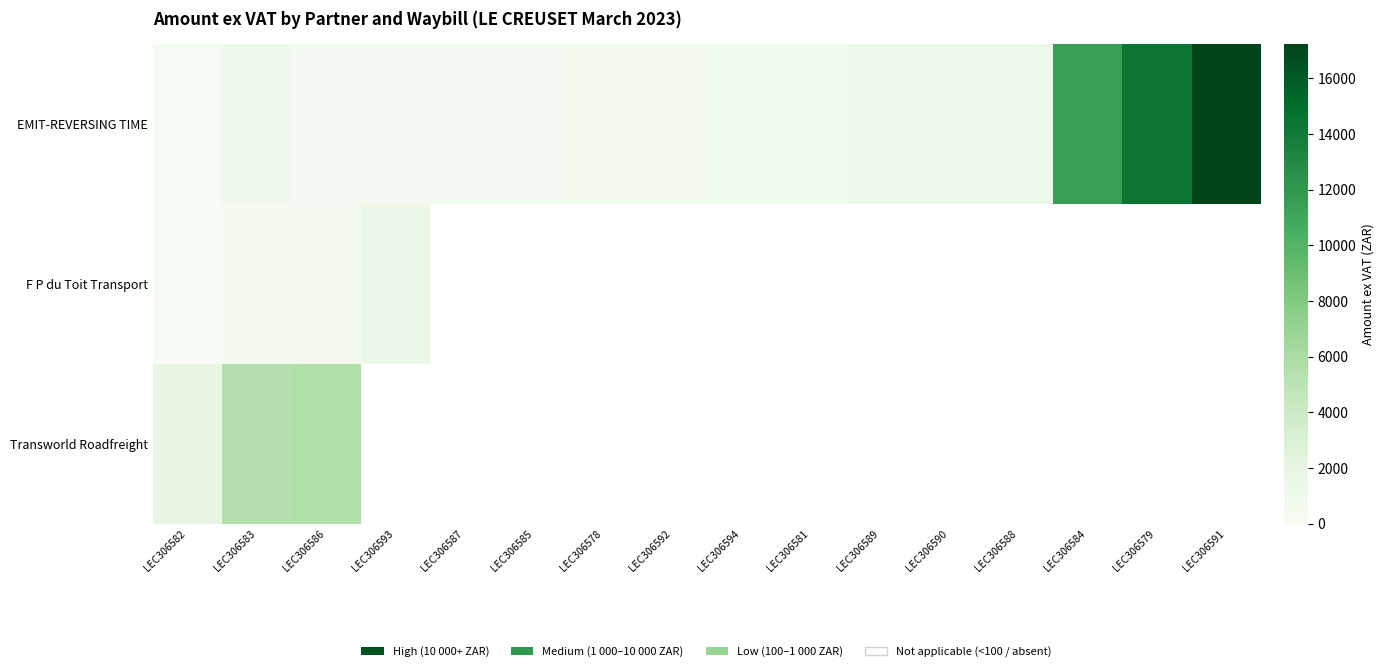

What is the minimum value shown in the chart?

109.8